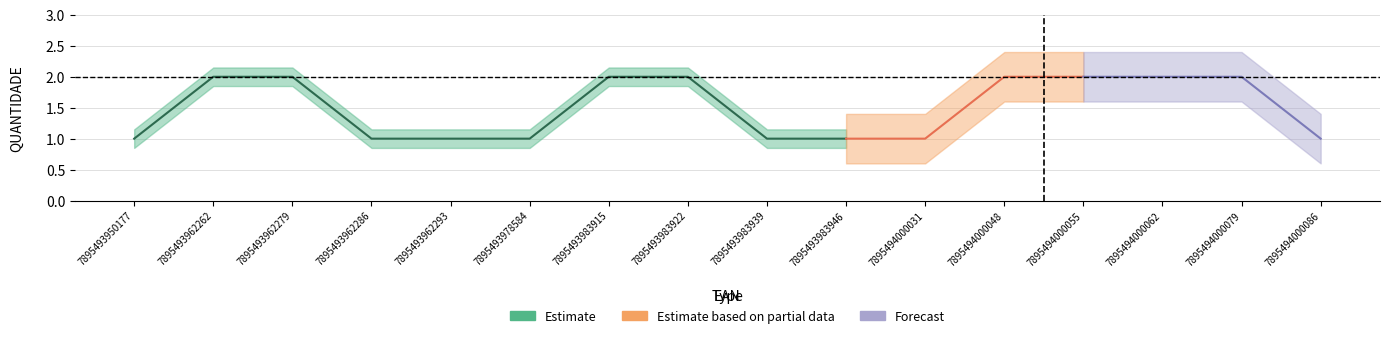

What is the smallest value displayed?

1